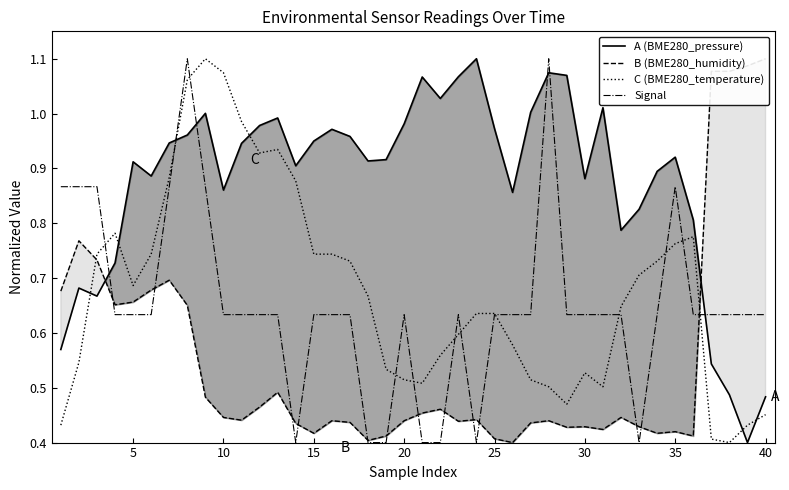

In C (BME280_temperature), how many points are higher than both neighbors (excluding endpoints)?

5